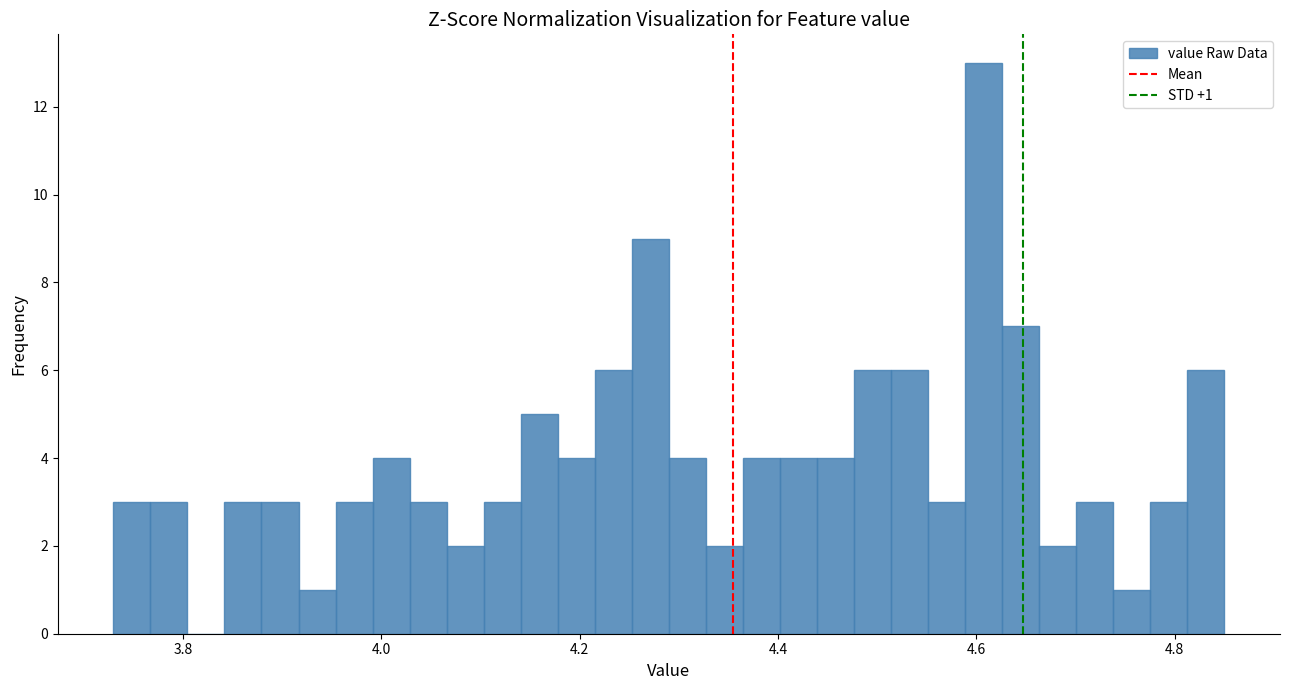

Read against the x-axis, roughly where is the centre of the tallest bar?

4.60